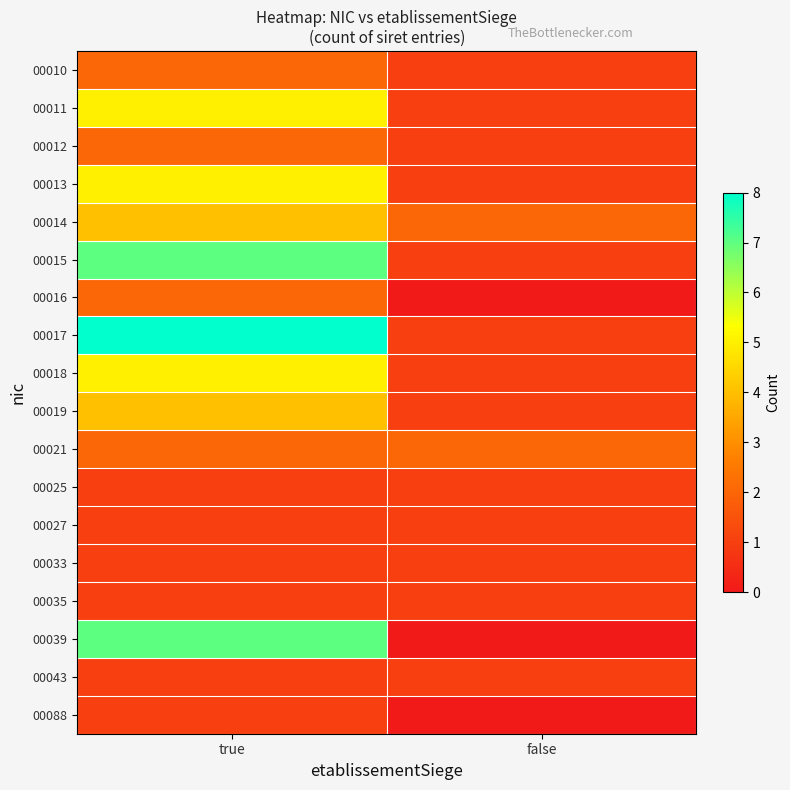

What is the spread (max minus min) of values at false?

2